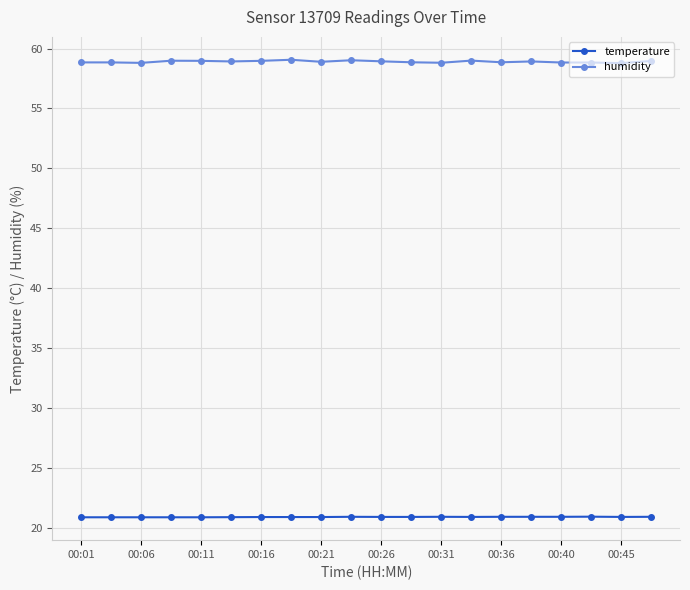

Rank the series by their average value, from lowest to highest.

temperature, humidity